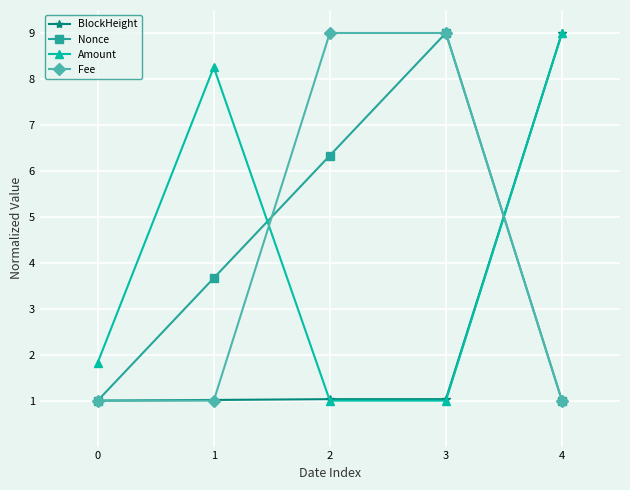

At how many categories does at least one series exceed 7?

4